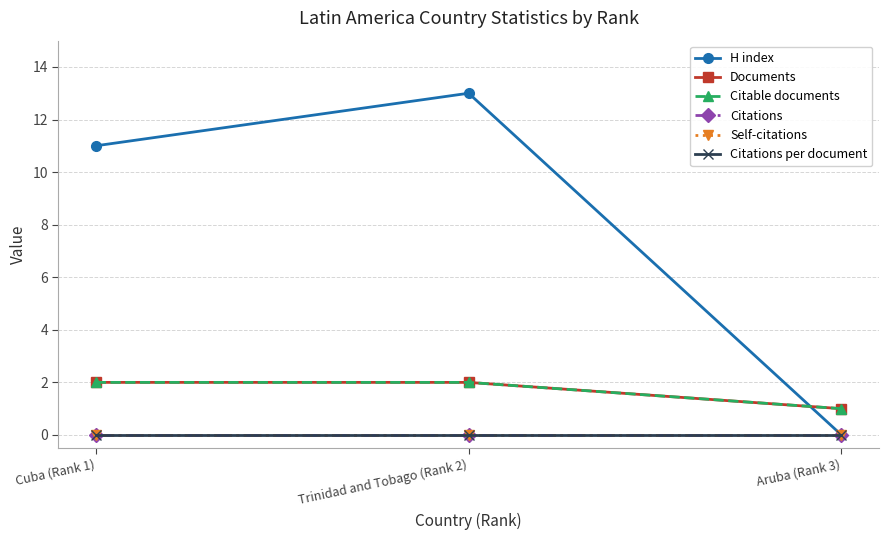

Between Trinidad and Tobago (Rank 2) and Aruba (Rank 3), which is larger?

Trinidad and Tobago (Rank 2)